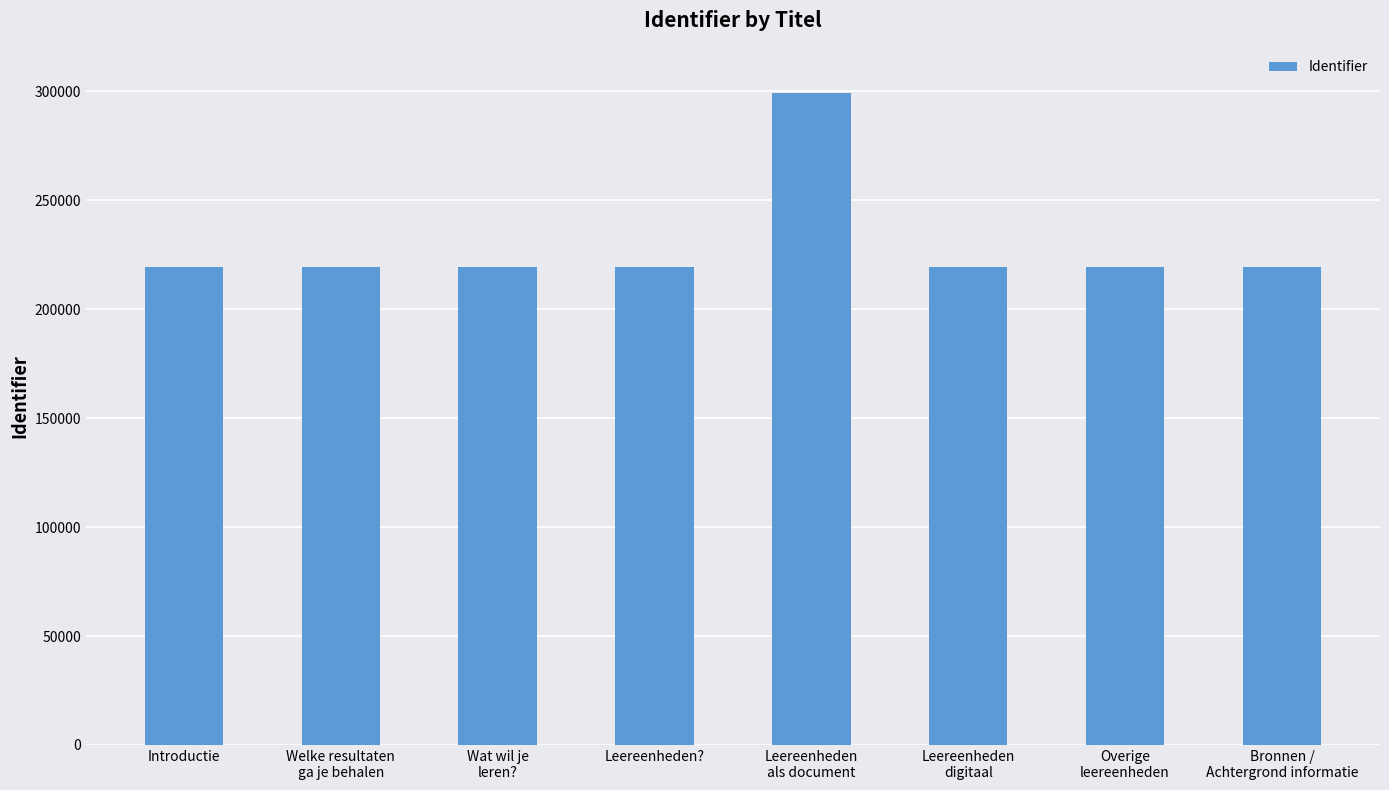

What is the greatest value displayed?

299451